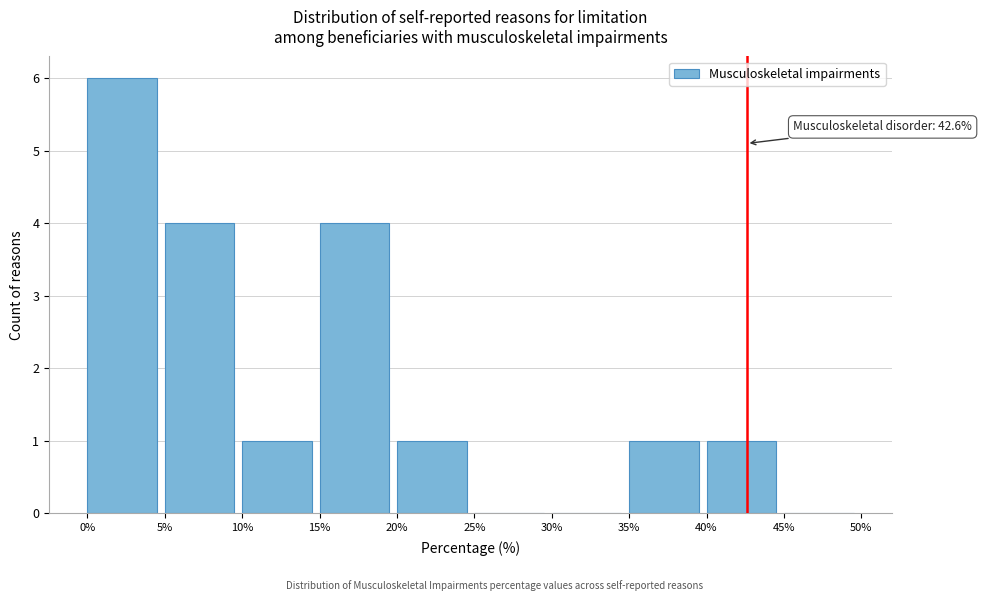

Over which range of the x-axis is the bar tallest?

0% to 5%